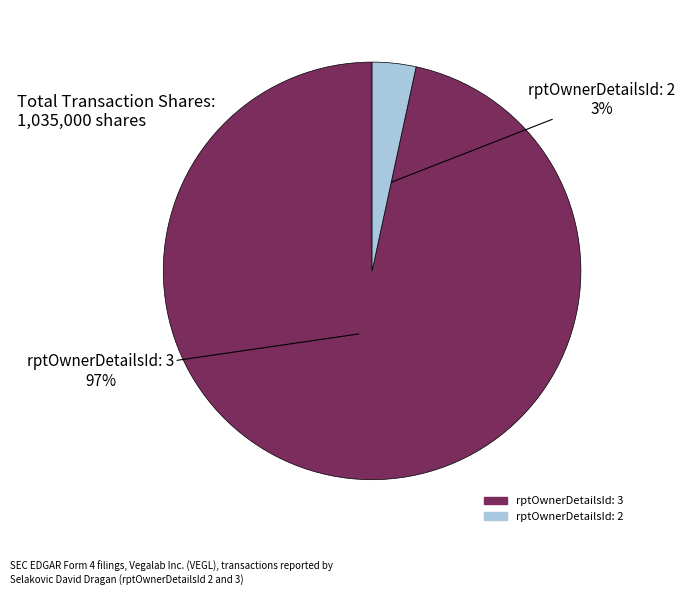

Is there a majority slice in this chart?

Yes